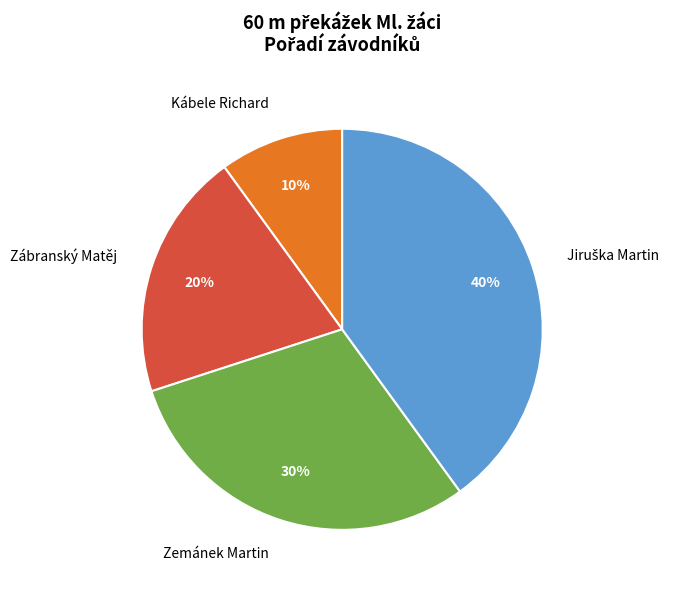

Which has a higher value, Zábranský Matěj or Zemánek Martin?

Zemánek Martin